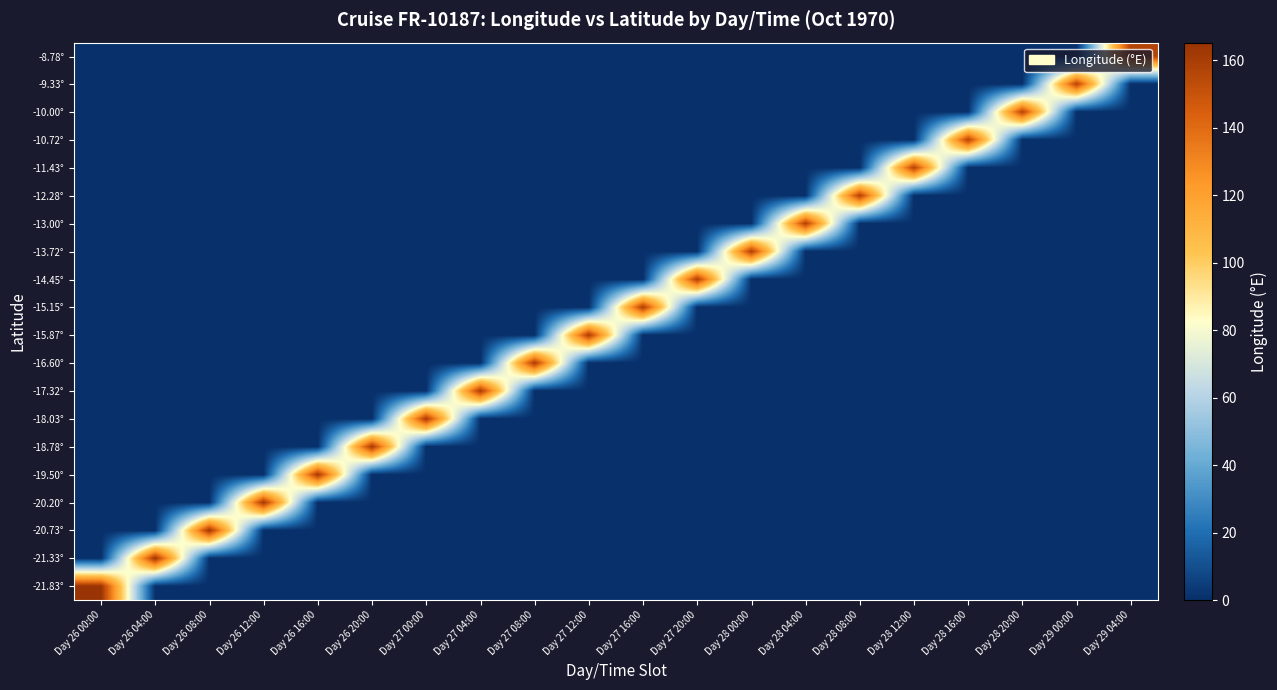

Reading left to right, transcribe all the data shown in this chart.

-21.83°: Day 26 00:00=165.2	Day 26 04:00=0.0	Day 26 08:00=0.0	Day 26 12:00=0.0	Day 26 16:00=0.0	Day 26 20:00=0.0	Day 27 00:00=0.0	Day 27 04:00=0.0	Day 27 08:00=0.0	Day 27 12:00=0.0	Day 27 16:00=0.0	Day 27 20:00=0.0	Day 28 00:00=0.0	Day 28 04:00=0.0	Day 28 08:00=0.0	Day 28 12:00=0.0	Day 28 16:00=0.0	Day 28 20:00=0.0	Day 29 00:00=0.0	Day 29 04:00=0.0
-21.33°: Day 26 00:00=0.0	Day 26 04:00=164.5	Day 26 08:00=0.0	Day 26 12:00=0.0	Day 26 16:00=0.0	Day 26 20:00=0.0	Day 27 00:00=0.0	Day 27 04:00=0.0	Day 27 08:00=0.0	Day 27 12:00=0.0	Day 27 16:00=0.0	Day 27 20:00=0.0	Day 28 00:00=0.0	Day 28 04:00=0.0	Day 28 08:00=0.0	Day 28 12:00=0.0	Day 28 16:00=0.0	Day 28 20:00=0.0	Day 29 00:00=0.0	Day 29 04:00=0.0
-20.73°: Day 26 00:00=0.0	Day 26 04:00=0.0	Day 26 08:00=163.8	Day 26 12:00=0.0	Day 26 16:00=0.0	Day 26 20:00=0.0	Day 27 00:00=0.0	Day 27 04:00=0.0	Day 27 08:00=0.0	Day 27 12:00=0.0	Day 27 16:00=0.0	Day 27 20:00=0.0	Day 28 00:00=0.0	Day 28 04:00=0.0	Day 28 08:00=0.0	Day 28 12:00=0.0	Day 28 16:00=0.0	Day 28 20:00=0.0	Day 29 00:00=0.0	Day 29 04:00=0.0
-20.20°: Day 26 00:00=0.0	Day 26 04:00=0.0	Day 26 08:00=0.0	Day 26 12:00=163.2	Day 26 16:00=0.0	Day 26 20:00=0.0	Day 27 00:00=0.0	Day 27 04:00=0.0	Day 27 08:00=0.0	Day 27 12:00=0.0	Day 27 16:00=0.0	Day 27 20:00=0.0	Day 28 00:00=0.0	Day 28 04:00=0.0	Day 28 08:00=0.0	Day 28 12:00=0.0	Day 28 16:00=0.0	Day 28 20:00=0.0	Day 29 00:00=0.0	Day 29 04:00=0.0
-19.50°: Day 26 00:00=0.0	Day 26 04:00=0.0	Day 26 08:00=0.0	Day 26 12:00=0.0	Day 26 16:00=162.8	Day 26 20:00=0.0	Day 27 00:00=0.0	Day 27 04:00=0.0	Day 27 08:00=0.0	Day 27 12:00=0.0	Day 27 16:00=0.0	Day 27 20:00=0.0	Day 28 00:00=0.0	Day 28 04:00=0.0	Day 28 08:00=0.0	Day 28 12:00=0.0	Day 28 16:00=0.0	Day 28 20:00=0.0	Day 29 00:00=0.0	Day 29 04:00=0.0
-18.78°: Day 26 00:00=0.0	Day 26 04:00=0.0	Day 26 08:00=0.0	Day 26 12:00=0.0	Day 26 16:00=0.0	Day 26 20:00=162.3	Day 27 00:00=0.0	Day 27 04:00=0.0	Day 27 08:00=0.0	Day 27 12:00=0.0	Day 27 16:00=0.0	Day 27 20:00=0.0	Day 28 00:00=0.0	Day 28 04:00=0.0	Day 28 08:00=0.0	Day 28 12:00=0.0	Day 28 16:00=0.0	Day 28 20:00=0.0	Day 29 00:00=0.0	Day 29 04:00=0.0
-18.03°: Day 26 00:00=0.0	Day 26 04:00=0.0	Day 26 08:00=0.0	Day 26 12:00=0.0	Day 26 16:00=0.0	Day 26 20:00=0.0	Day 27 00:00=161.9	Day 27 04:00=0.0	Day 27 08:00=0.0	Day 27 12:00=0.0	Day 27 16:00=0.0	Day 27 20:00=0.0	Day 28 00:00=0.0	Day 28 04:00=0.0	Day 28 08:00=0.0	Day 28 12:00=0.0	Day 28 16:00=0.0	Day 28 20:00=0.0	Day 29 00:00=0.0	Day 29 04:00=0.0
-17.32°: Day 26 00:00=0.0	Day 26 04:00=0.0	Day 26 08:00=0.0	Day 26 12:00=0.0	Day 26 16:00=0.0	Day 26 20:00=0.0	Day 27 00:00=0.0	Day 27 04:00=161.5	Day 27 08:00=0.0	Day 27 12:00=0.0	Day 27 16:00=0.0	Day 27 20:00=0.0	Day 28 00:00=0.0	Day 28 04:00=0.0	Day 28 08:00=0.0	Day 28 12:00=0.0	Day 28 16:00=0.0	Day 28 20:00=0.0	Day 29 00:00=0.0	Day 29 04:00=0.0
-16.60°: Day 26 00:00=0.0	Day 26 04:00=0.0	Day 26 08:00=0.0	Day 26 12:00=0.0	Day 26 16:00=0.0	Day 26 20:00=0.0	Day 27 00:00=0.0	Day 27 04:00=0.0	Day 27 08:00=161.1	Day 27 12:00=0.0	Day 27 16:00=0.0	Day 27 20:00=0.0	Day 28 00:00=0.0	Day 28 04:00=0.0	Day 28 08:00=0.0	Day 28 12:00=0.0	Day 28 16:00=0.0	Day 28 20:00=0.0	Day 29 00:00=0.0	Day 29 04:00=0.0
-15.87°: Day 26 00:00=0.0	Day 26 04:00=0.0	Day 26 08:00=0.0	Day 26 12:00=0.0	Day 26 16:00=0.0	Day 26 20:00=0.0	Day 27 00:00=0.0	Day 27 04:00=0.0	Day 27 08:00=0.0	Day 27 12:00=160.5	Day 27 16:00=0.0	Day 27 20:00=0.0	Day 28 00:00=0.0	Day 28 04:00=0.0	Day 28 08:00=0.0	Day 28 12:00=0.0	Day 28 16:00=0.0	Day 28 20:00=0.0	Day 29 00:00=0.0	Day 29 04:00=0.0
-15.15°: Day 26 00:00=0.0	Day 26 04:00=0.0	Day 26 08:00=0.0	Day 26 12:00=0.0	Day 26 16:00=0.0	Day 26 20:00=0.0	Day 27 00:00=0.0	Day 27 04:00=0.0	Day 27 08:00=0.0	Day 27 12:00=0.0	Day 27 16:00=160.1	Day 27 20:00=0.0	Day 28 00:00=0.0	Day 28 04:00=0.0	Day 28 08:00=0.0	Day 28 12:00=0.0	Day 28 16:00=0.0	Day 28 20:00=0.0	Day 29 00:00=0.0	Day 29 04:00=0.0
-14.45°: Day 26 00:00=0.0	Day 26 04:00=0.0	Day 26 08:00=0.0	Day 26 12:00=0.0	Day 26 16:00=0.0	Day 26 20:00=0.0	Day 27 00:00=0.0	Day 27 04:00=0.0	Day 27 08:00=0.0	Day 27 12:00=0.0	Day 27 16:00=0.0	Day 27 20:00=159.7	Day 28 00:00=0.0	Day 28 04:00=0.0	Day 28 08:00=0.0	Day 28 12:00=0.0	Day 28 16:00=0.0	Day 28 20:00=0.0	Day 29 00:00=0.0	Day 29 04:00=0.0
-13.72°: Day 26 00:00=0.0	Day 26 04:00=0.0	Day 26 08:00=0.0	Day 26 12:00=0.0	Day 26 16:00=0.0	Day 26 20:00=0.0	Day 27 00:00=0.0	Day 27 04:00=0.0	Day 27 08:00=0.0	Day 27 12:00=0.0	Day 27 16:00=0.0	Day 27 20:00=0.0	Day 28 00:00=159.3	Day 28 04:00=0.0	Day 28 08:00=0.0	Day 28 12:00=0.0	Day 28 16:00=0.0	Day 28 20:00=0.0	Day 29 00:00=0.0	Day 29 04:00=0.0
-13.00°: Day 26 00:00=0.0	Day 26 04:00=0.0	Day 26 08:00=0.0	Day 26 12:00=0.0	Day 26 16:00=0.0	Day 26 20:00=0.0	Day 27 00:00=0.0	Day 27 04:00=0.0	Day 27 08:00=0.0	Day 27 12:00=0.0	Day 27 16:00=0.0	Day 27 20:00=0.0	Day 28 00:00=0.0	Day 28 04:00=158.9	Day 28 08:00=0.0	Day 28 12:00=0.0	Day 28 16:00=0.0	Day 28 20:00=0.0	Day 29 00:00=0.0	Day 29 04:00=0.0
-12.28°: Day 26 00:00=0.0	Day 26 04:00=0.0	Day 26 08:00=0.0	Day 26 12:00=0.0	Day 26 16:00=0.0	Day 26 20:00=0.0	Day 27 00:00=0.0	Day 27 04:00=0.0	Day 27 08:00=0.0	Day 27 12:00=0.0	Day 27 16:00=0.0	Day 27 20:00=0.0	Day 28 00:00=0.0	Day 28 04:00=0.0	Day 28 08:00=158.5	Day 28 12:00=0.0	Day 28 16:00=0.0	Day 28 20:00=0.0	Day 29 00:00=0.0	Day 29 04:00=0.0
-11.43°: Day 26 00:00=0.0	Day 26 04:00=0.0	Day 26 08:00=0.0	Day 26 12:00=0.0	Day 26 16:00=0.0	Day 26 20:00=0.0	Day 27 00:00=0.0	Day 27 04:00=0.0	Day 27 08:00=0.0	Day 27 12:00=0.0	Day 27 16:00=0.0	Day 27 20:00=0.0	Day 28 00:00=0.0	Day 28 04:00=0.0	Day 28 08:00=0.0	Day 28 12:00=158.1	Day 28 16:00=0.0	Day 28 20:00=0.0	Day 29 00:00=0.0	Day 29 04:00=0.0
-10.72°: Day 26 00:00=0.0	Day 26 04:00=0.0	Day 26 08:00=0.0	Day 26 12:00=0.0	Day 26 16:00=0.0	Day 26 20:00=0.0	Day 27 00:00=0.0	Day 27 04:00=0.0	Day 27 08:00=0.0	Day 27 12:00=0.0	Day 27 16:00=0.0	Day 27 20:00=0.0	Day 28 00:00=0.0	Day 28 04:00=0.0	Day 28 08:00=0.0	Day 28 12:00=0.0	Day 28 16:00=157.7	Day 28 20:00=0.0	Day 29 00:00=0.0	Day 29 04:00=0.0
-10.00°: Day 26 00:00=0.0	Day 26 04:00=0.0	Day 26 08:00=0.0	Day 26 12:00=0.0	Day 26 16:00=0.0	Day 26 20:00=0.0	Day 27 00:00=0.0	Day 27 04:00=0.0	Day 27 08:00=0.0	Day 27 12:00=0.0	Day 27 16:00=0.0	Day 27 20:00=0.0	Day 28 00:00=0.0	Day 28 04:00=0.0	Day 28 08:00=0.0	Day 28 12:00=0.0	Day 28 16:00=0.0	Day 28 20:00=157.3	Day 29 00:00=0.0	Day 29 04:00=0.0
-9.33°: Day 26 00:00=0.0	Day 26 04:00=0.0	Day 26 08:00=0.0	Day 26 12:00=0.0	Day 26 16:00=0.0	Day 26 20:00=0.0	Day 27 00:00=0.0	Day 27 04:00=0.0	Day 27 08:00=0.0	Day 27 12:00=0.0	Day 27 16:00=0.0	Day 27 20:00=0.0	Day 28 00:00=0.0	Day 28 04:00=0.0	Day 28 08:00=0.0	Day 28 12:00=0.0	Day 28 16:00=0.0	Day 28 20:00=0.0	Day 29 00:00=157.0	Day 29 04:00=0.0
-8.78°: Day 26 00:00=0.0	Day 26 04:00=0.0	Day 26 08:00=0.0	Day 26 12:00=0.0	Day 26 16:00=0.0	Day 26 20:00=0.0	Day 27 00:00=0.0	Day 27 04:00=0.0	Day 27 08:00=0.0	Day 27 12:00=0.0	Day 27 16:00=0.0	Day 27 20:00=0.0	Day 28 00:00=0.0	Day 28 04:00=0.0	Day 28 08:00=0.0	Day 28 12:00=0.0	Day 28 16:00=0.0	Day 28 20:00=0.0	Day 29 00:00=0.0	Day 29 04:00=156.7